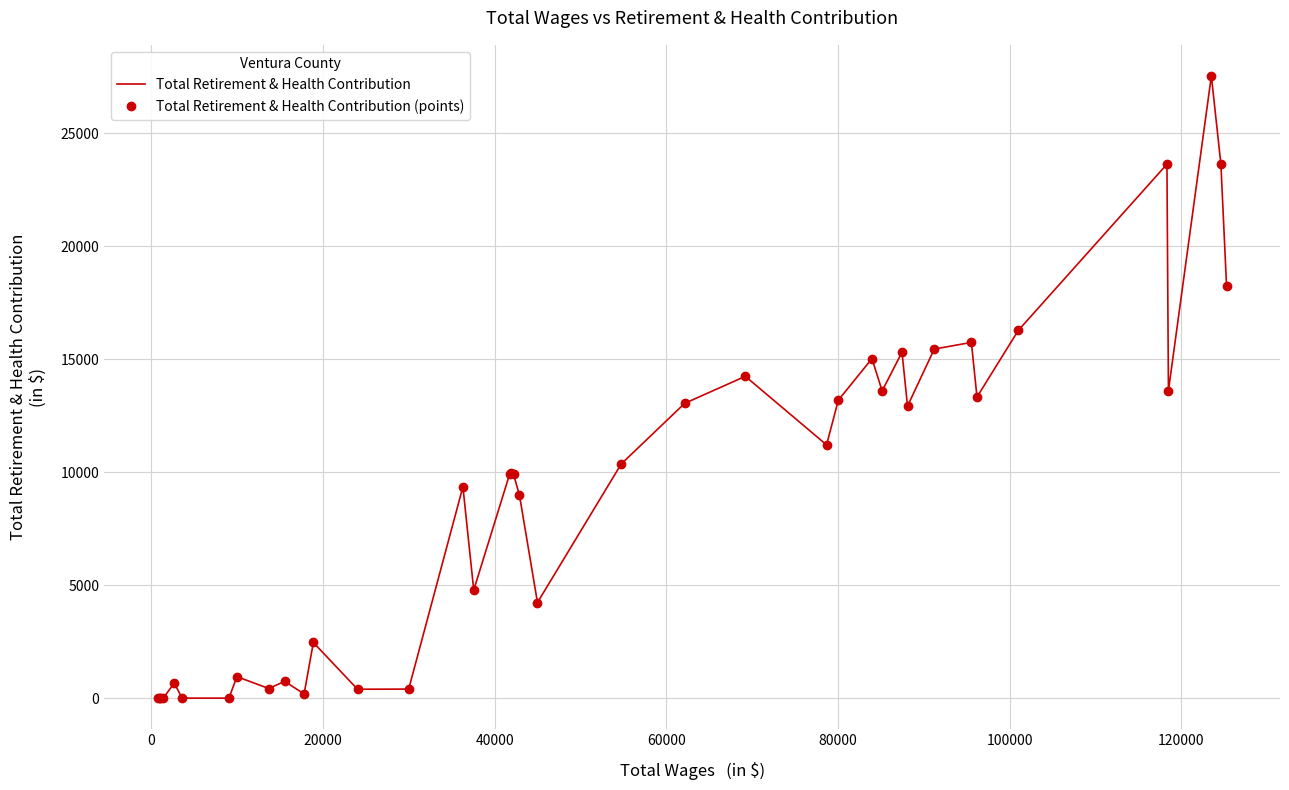

True or false: Total Retirement & Health Contribution and Total Retirement & Health Contribution (points) cross at least once.

False